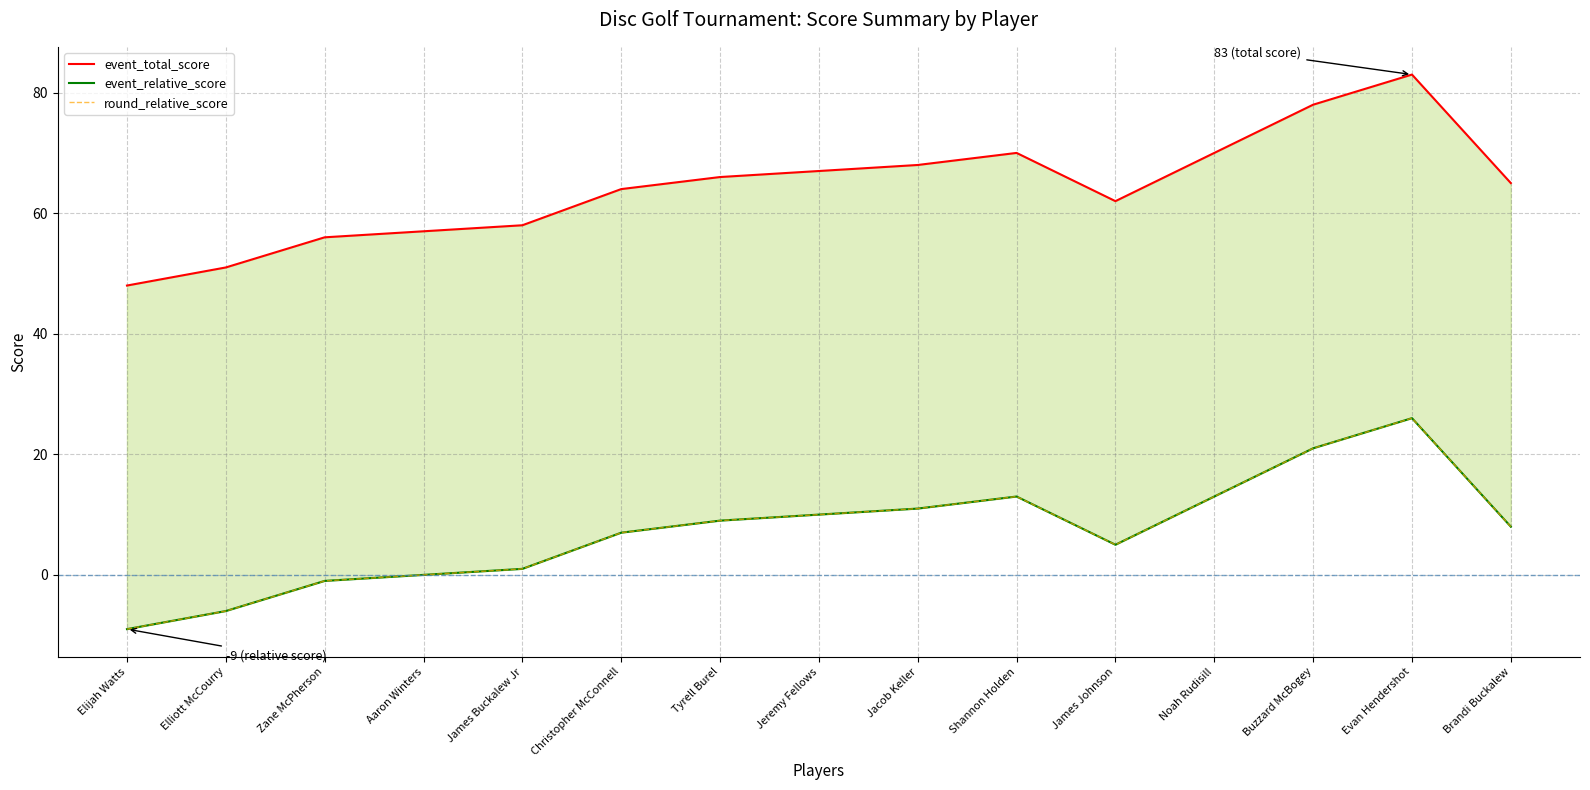

Is the value of event_relative_score at Tyrell Burel greater than the value of event_total_score at James Johnson?

No